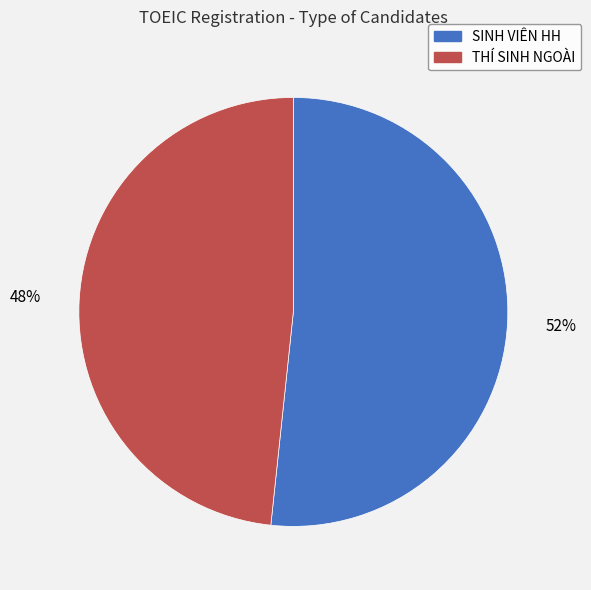

Combined, do SINH VIÊN HH and THÍ SINH NGOÀI account for over 50%?

Yes